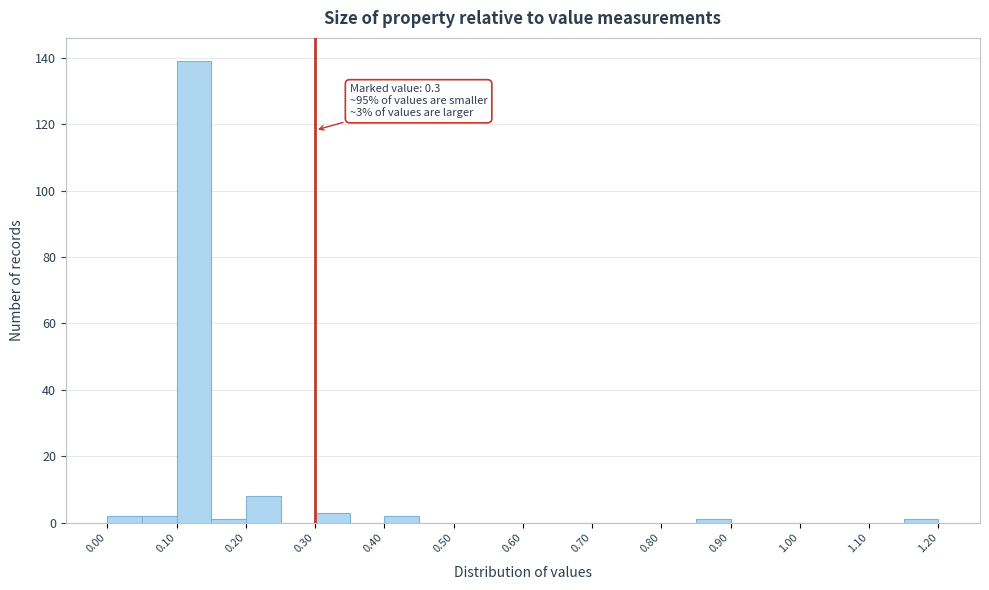

Which range on the x-axis has the tallest bar?

0.10 to 0.15